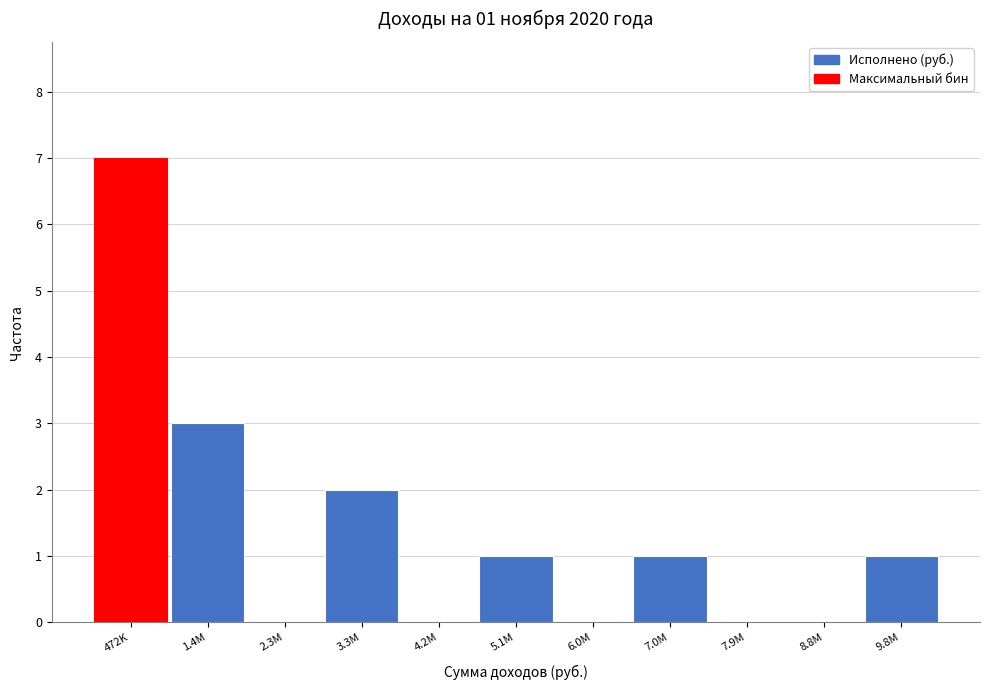

Reading right to left, list all the values displayed in this chart.

9.8M=1	8.8M=0	7.9M=0	7.0M=1	6.0M=0	5.1M=1	4.2M=0	3.3M=2	2.3M=0	1.4M=3	472K=7